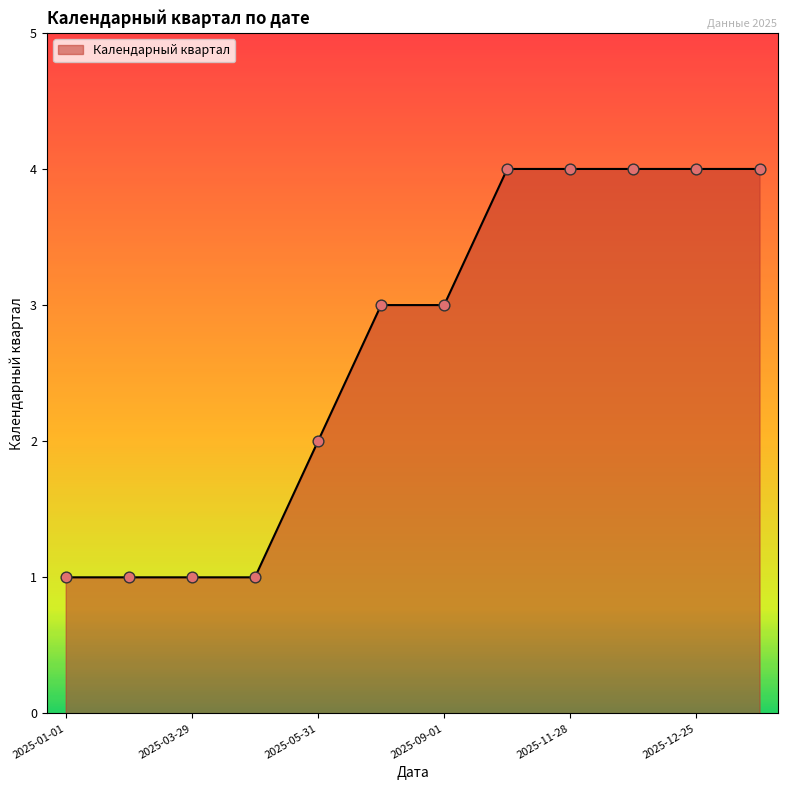

What is the greatest value displayed?

4